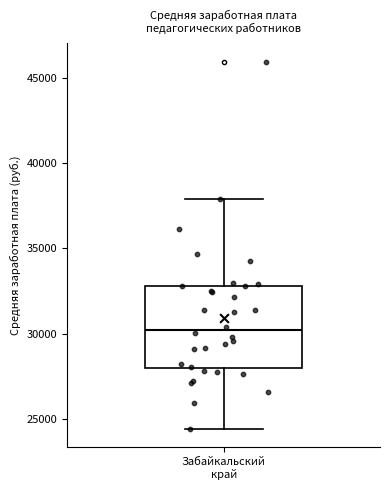

Transcribe this box plot: give where the median line is, the range the box spans, and where the two whiskers end, as read against the y-axis. The values are not printed on the chart, so give them approximately, as read against the axis.

median 30000, box 28000 to 33000, whiskers 24500 to 38000